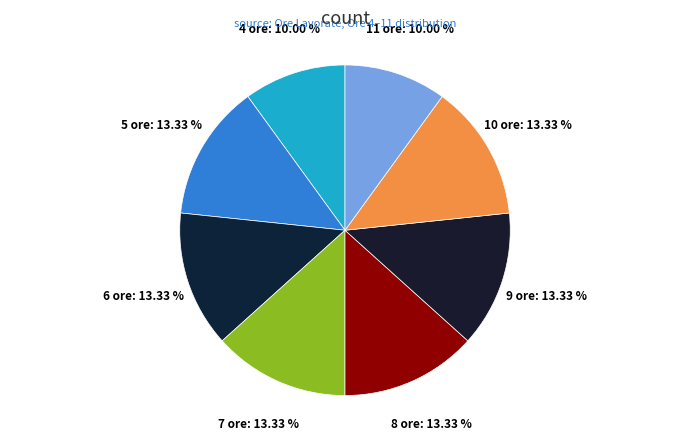

Between 5 ore and 4 ore, which is larger?

5 ore